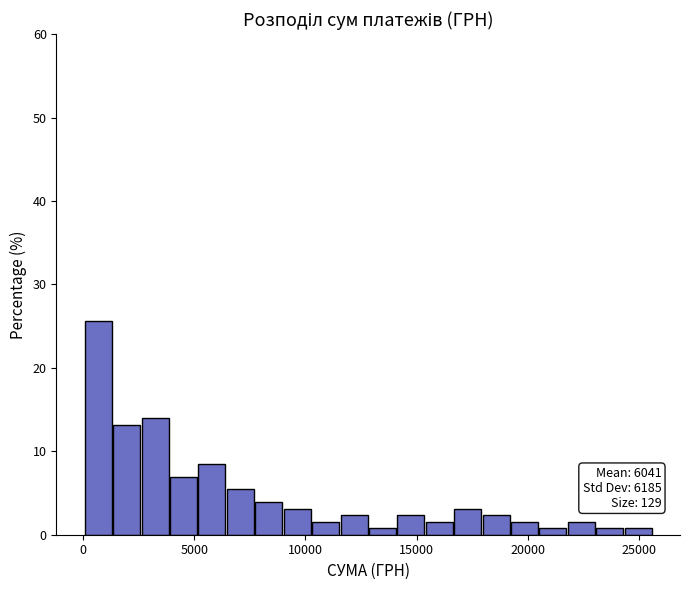

Read against the x-axis, roughly where is the centre of the tallest bar?

500